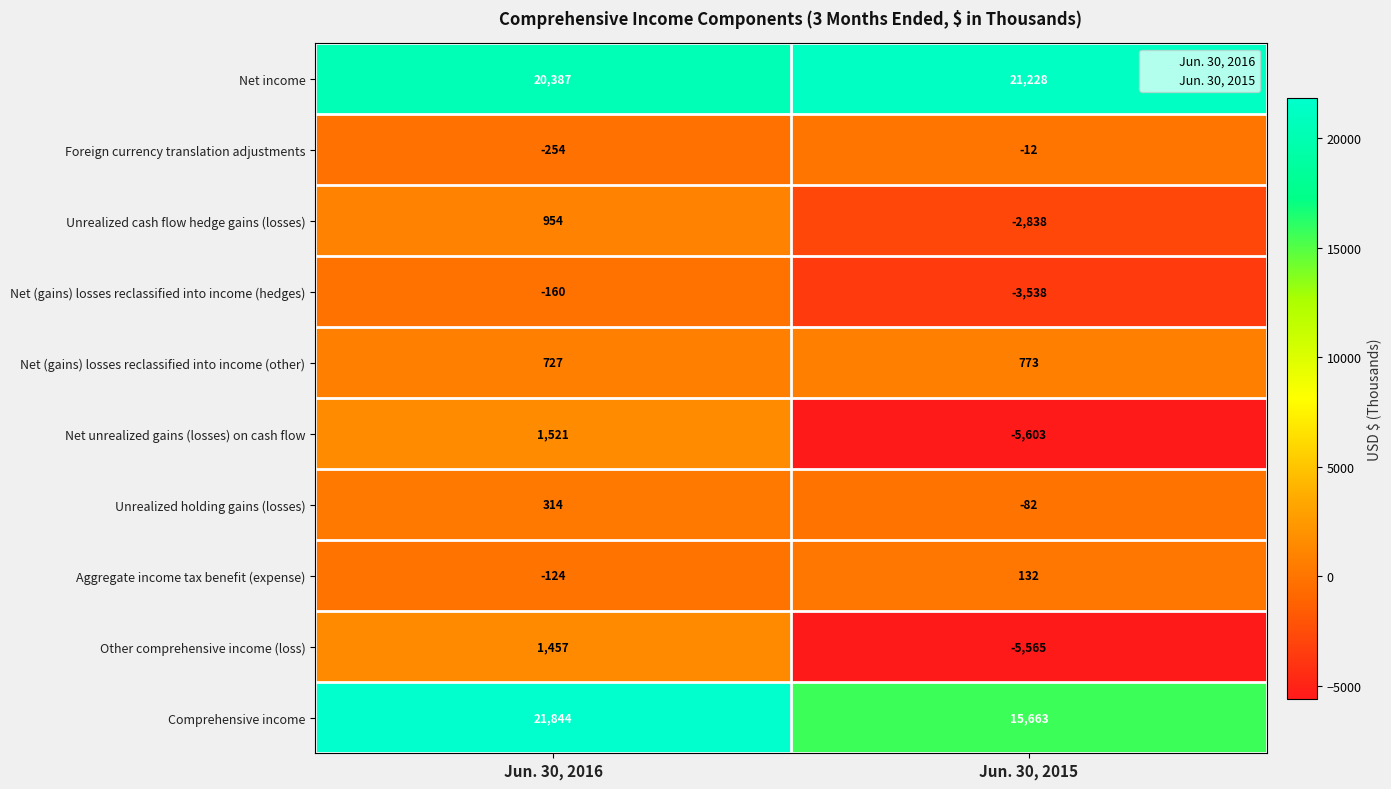

How many categories are shown in the chart?

2